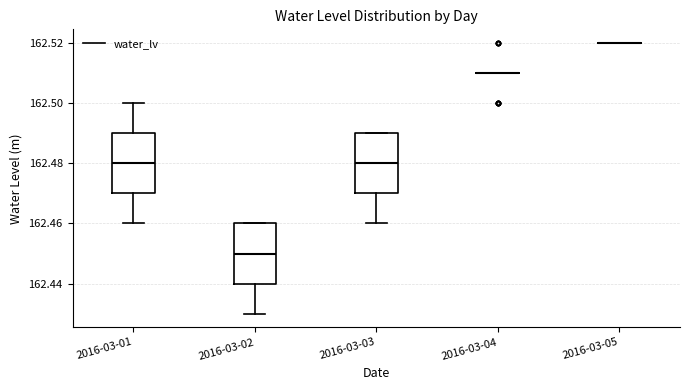

Reading left to right, read every box against the y-axis: the position of its median line, the range the box covers, and the ends of its whiskers. The values are not printed on the chart, so give them approximately, as read against the axis.

2016-03-01: median 162.48, box 162.47 to 162.49, whiskers 162.46 to 162.50
2016-03-02: median 162.45, box 162.44 to 162.46, whiskers 162.43 to 162.46
2016-03-03: median 162.48, box 162.47 to 162.49, whiskers 162.46 to 162.49
2016-03-04: box collapsed to a line at 162.51, whiskers 162.51 to 162.51
2016-03-05: box collapsed to a line at 162.52, whiskers 162.52 to 162.52